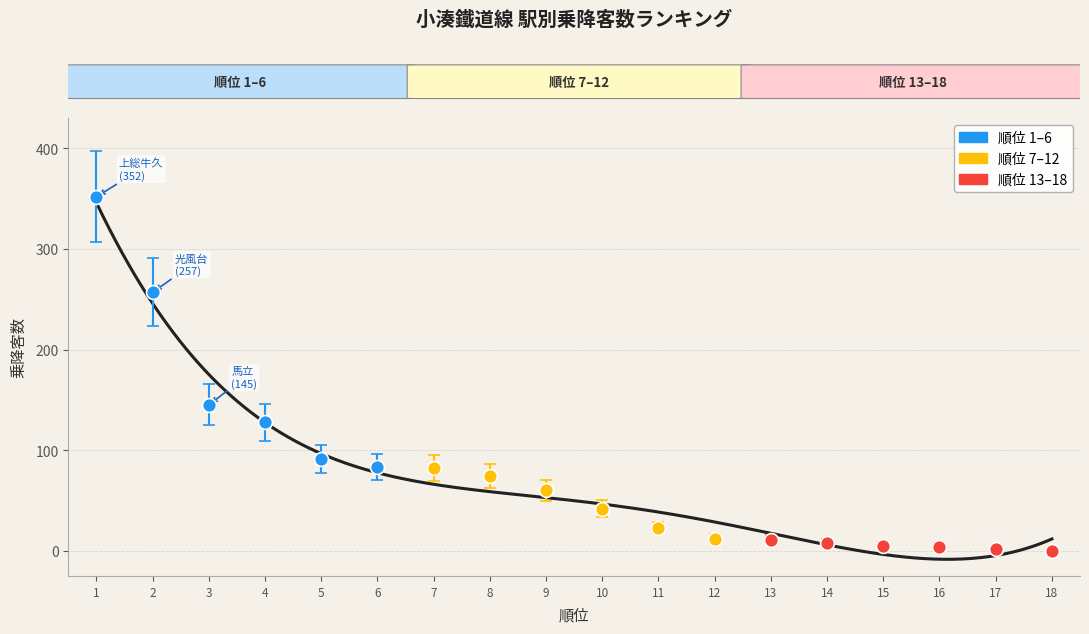

What is the maximum value shown in the chart?

346.1